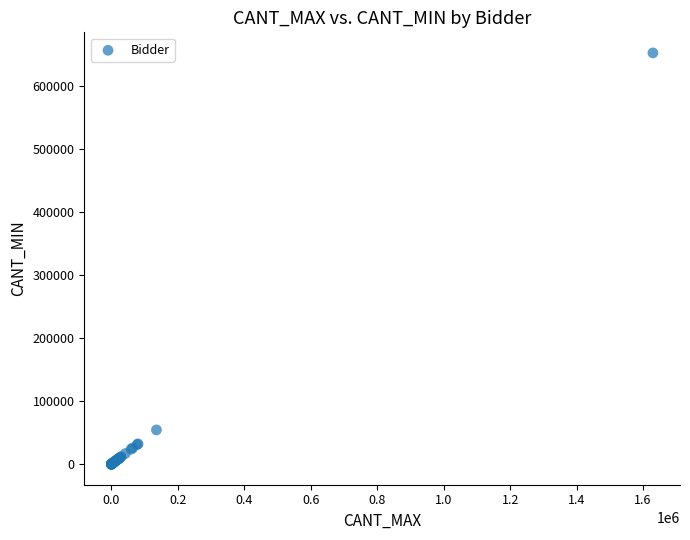

What Y value in the scatter plot is closest to 325932?

54272